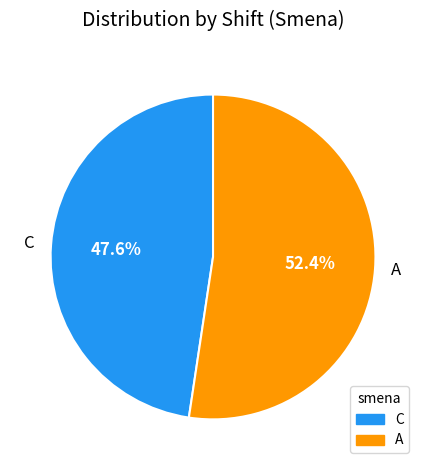

To the nearest percent, what is the average slice percentage?

50%